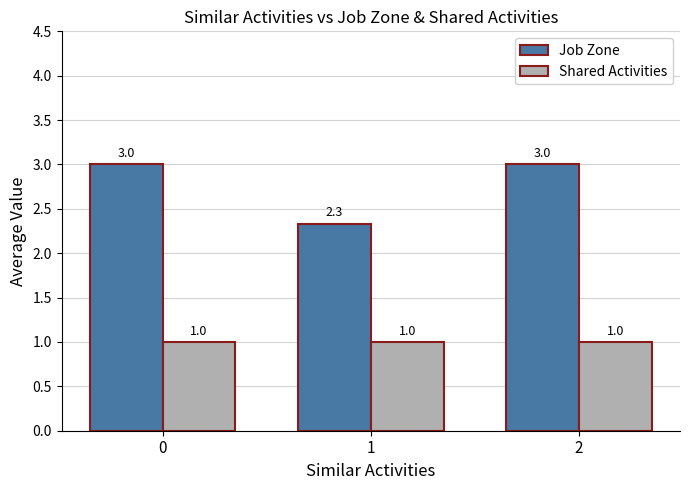

How many bars are there in each group?

2